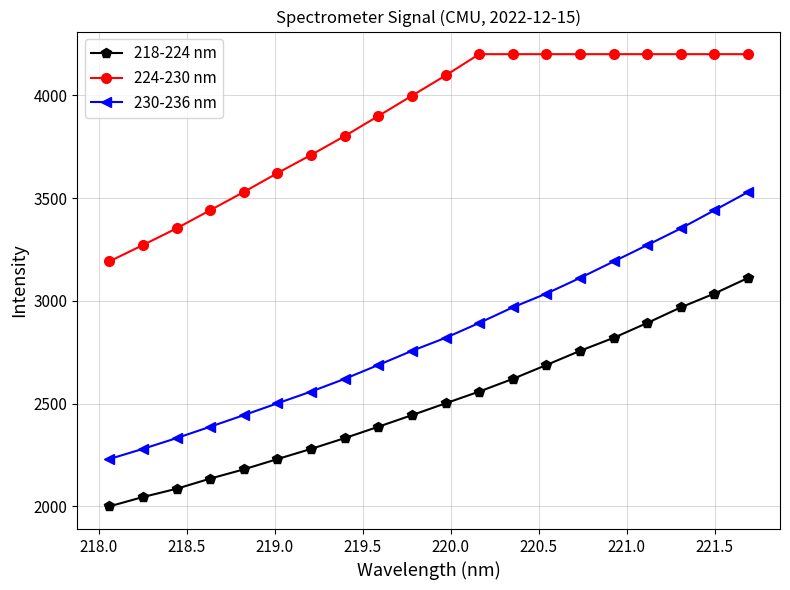

Which series has the widest spread of values?

230-236 nm